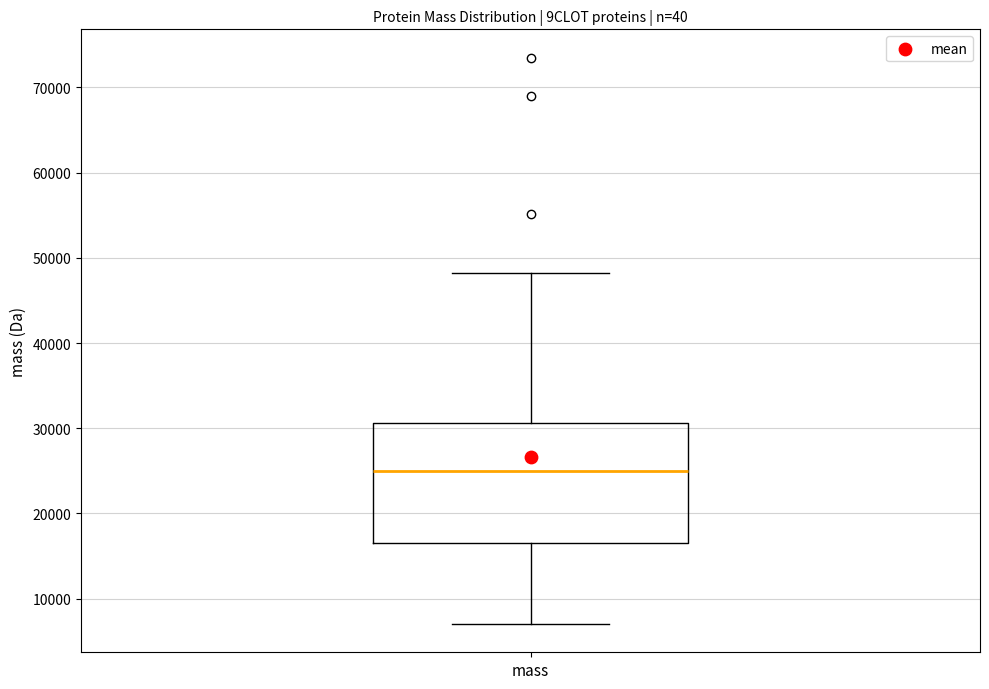

Transcribe this box plot: give where the median line is, the range the box spans, and where the two whiskers end, as read against the y-axis. The values are not printed on the chart, so give them approximately, as read against the axis.

median 25000, box 16000 to 31000, whiskers 7000 to 48000